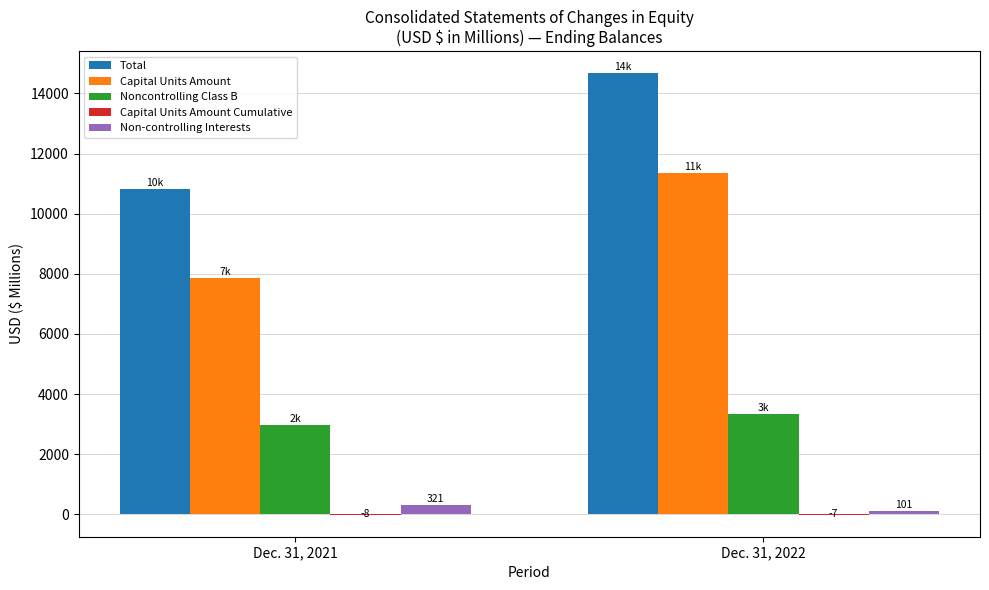

Is the value of Capital Units Amount at Dec. 31, 2021 greater than the value of Total at Dec. 31, 2021?

No